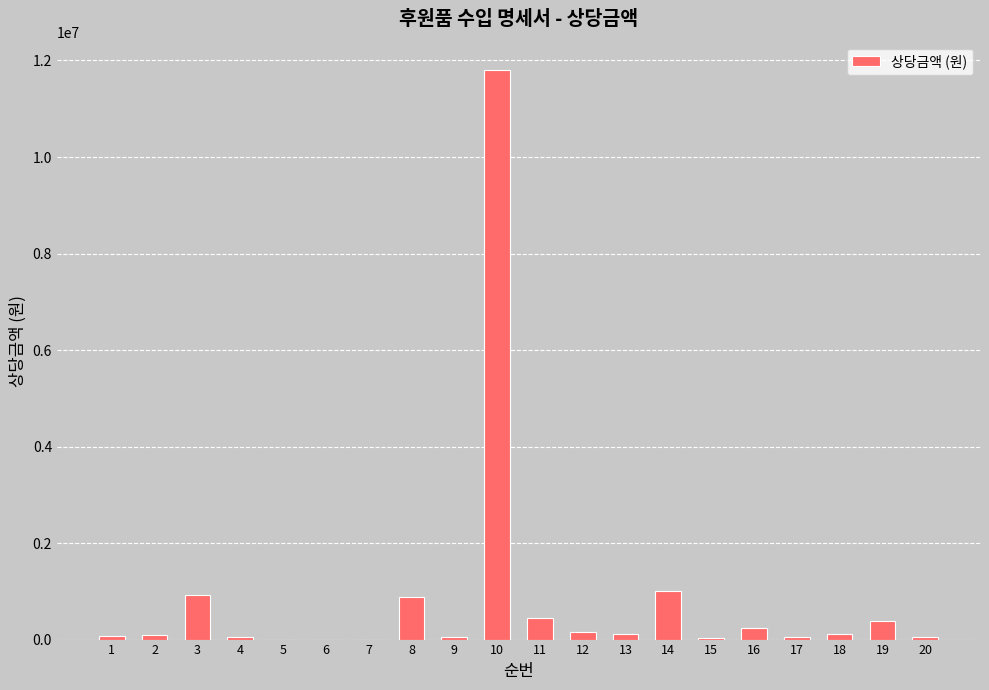

Which category has the highest value across all series?

10